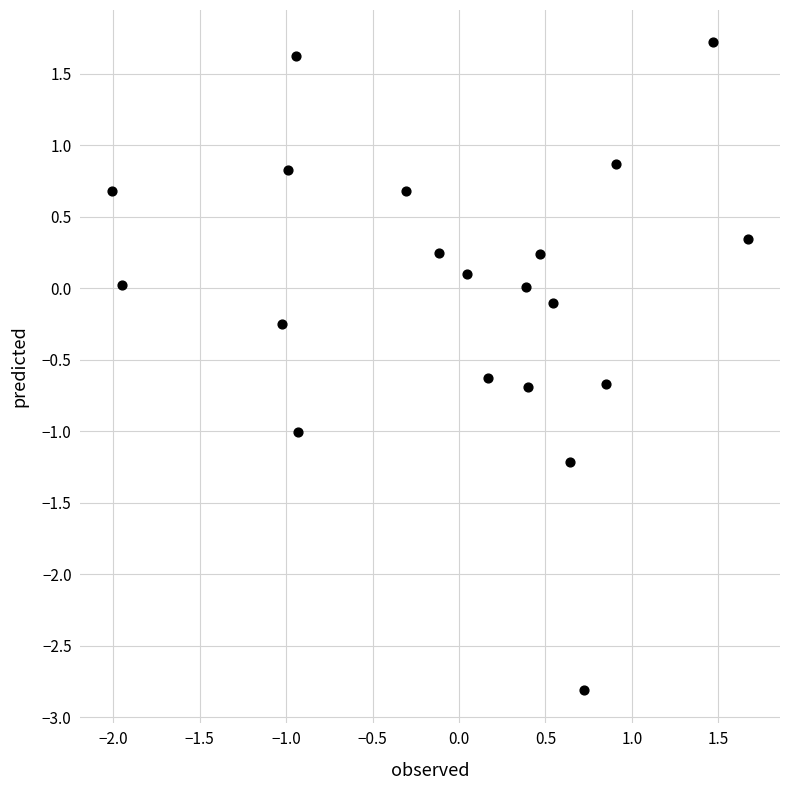

What is the range of Y values (max minus min)?

4.5